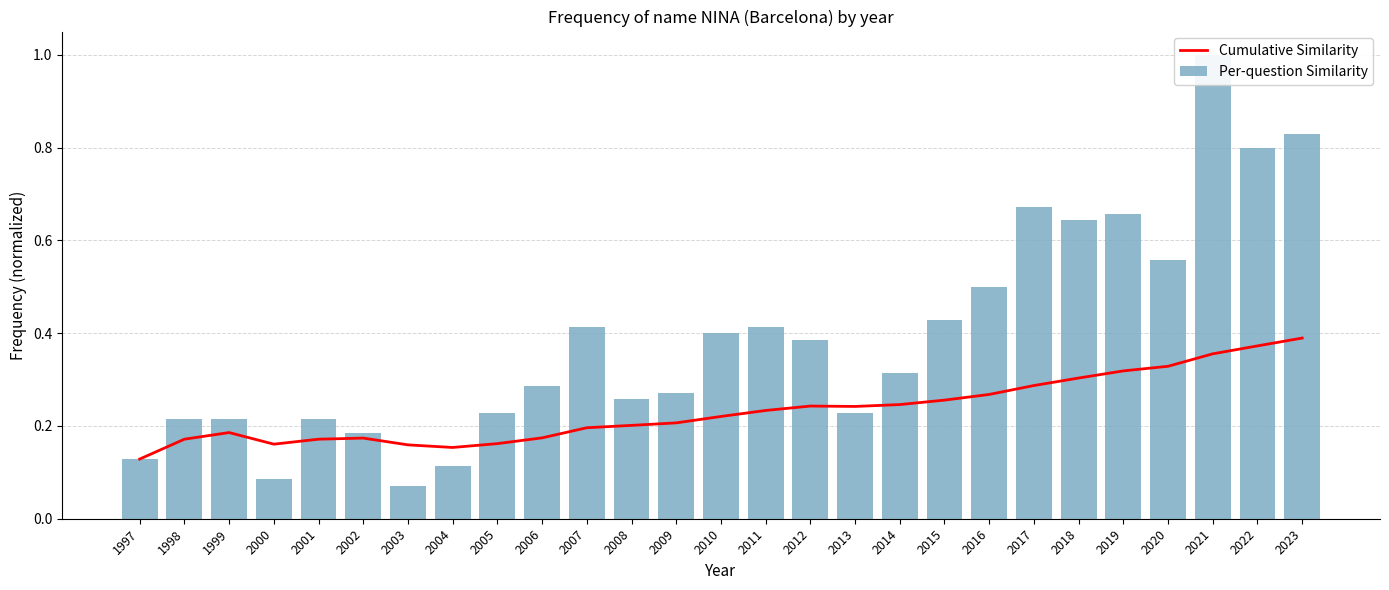

Is it true that Per-question Similarity equals 0.5 at 2016?

True